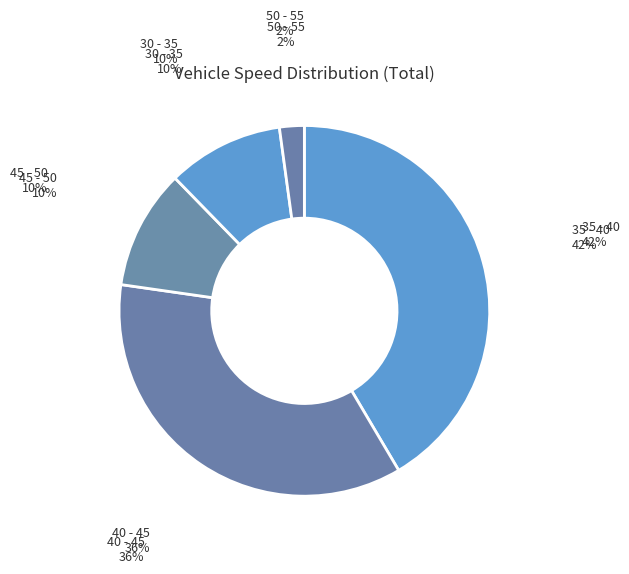

How many slices are in this pie chart?

5